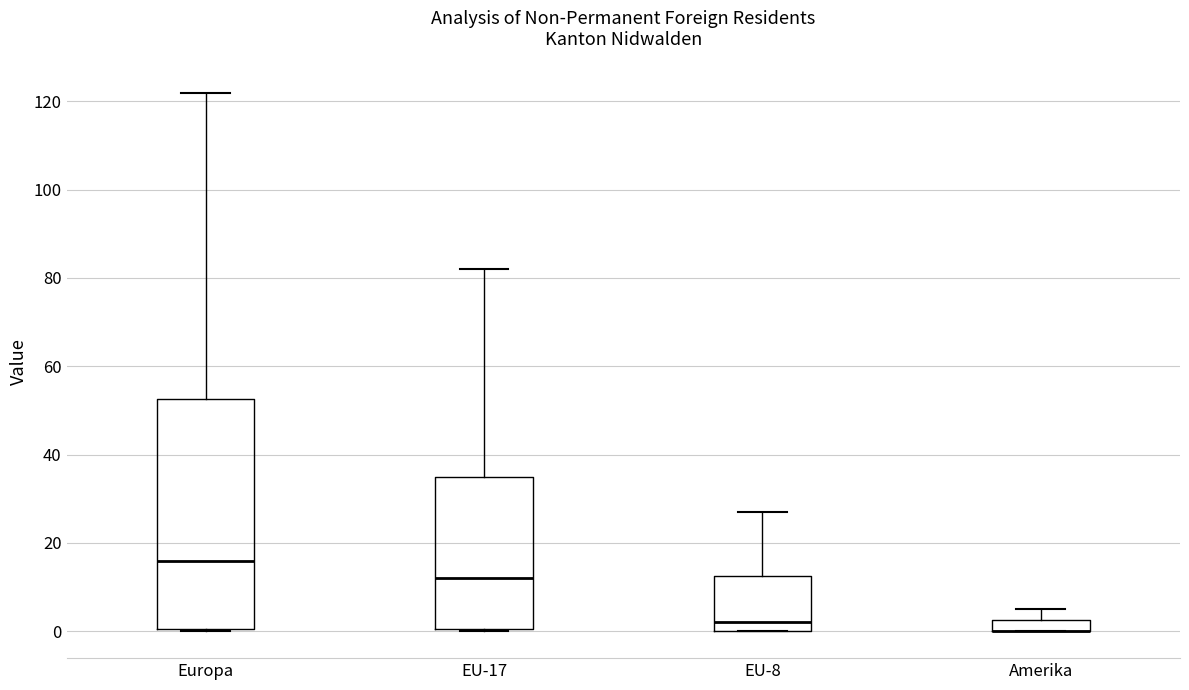

Where is the upper edge of the box for Europa on the y-axis? The values are not printed on the chart, so give them approximately, as read against the axis.

52